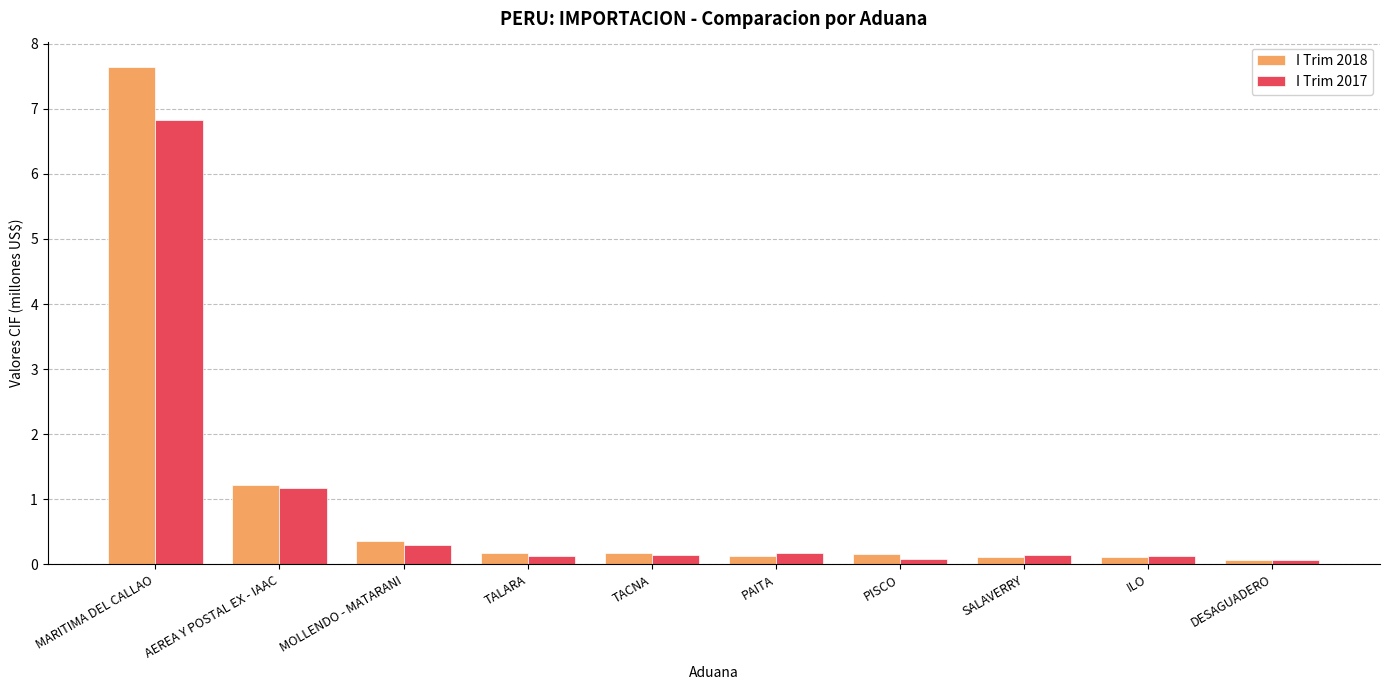

Is the value of I Trim 2017 at MARITIMA DEL CALLAO greater than the value of I Trim 2018 at MARITIMA DEL CALLAO?

No